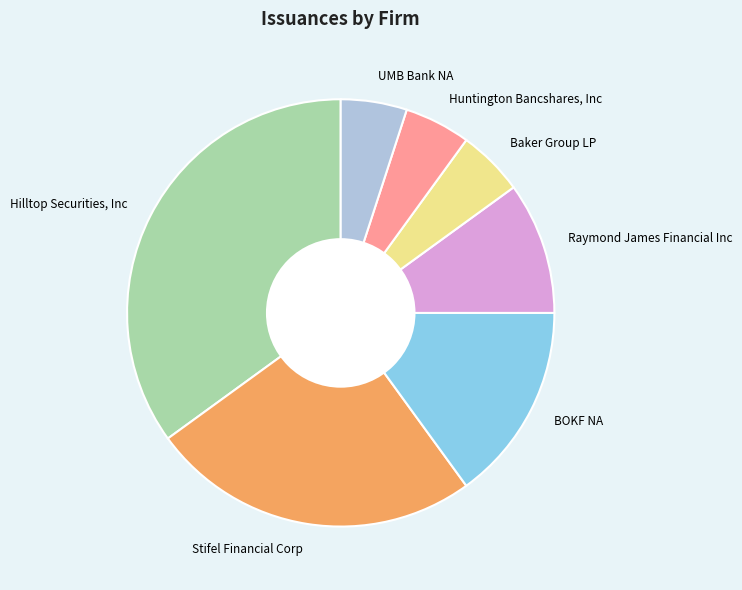

Is it true that Stifel Financial Corp is 16% of the pie?

False